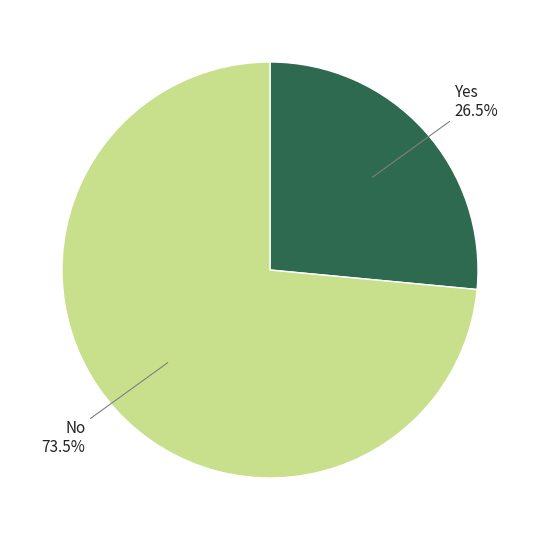

How many slices are in this pie chart?

2